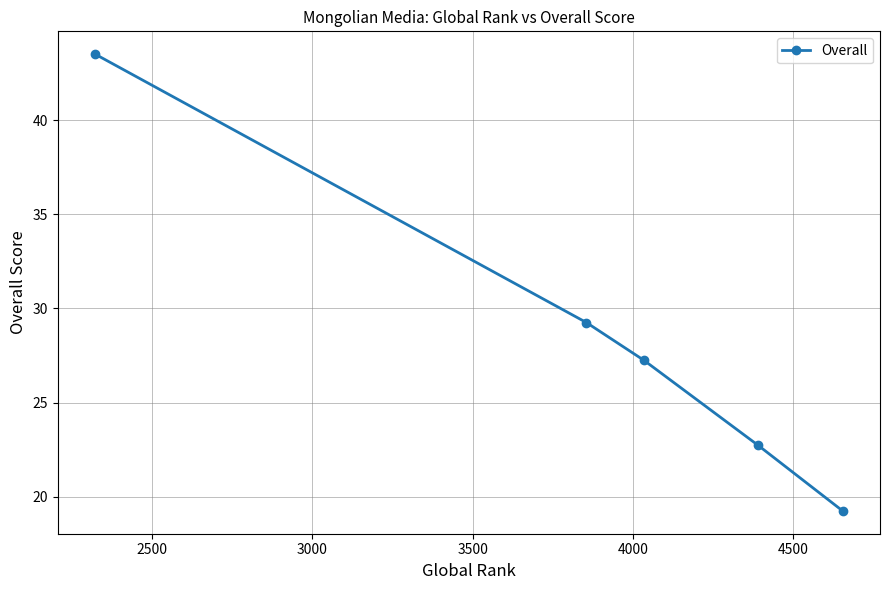

How many lines are shown in the chart?

1